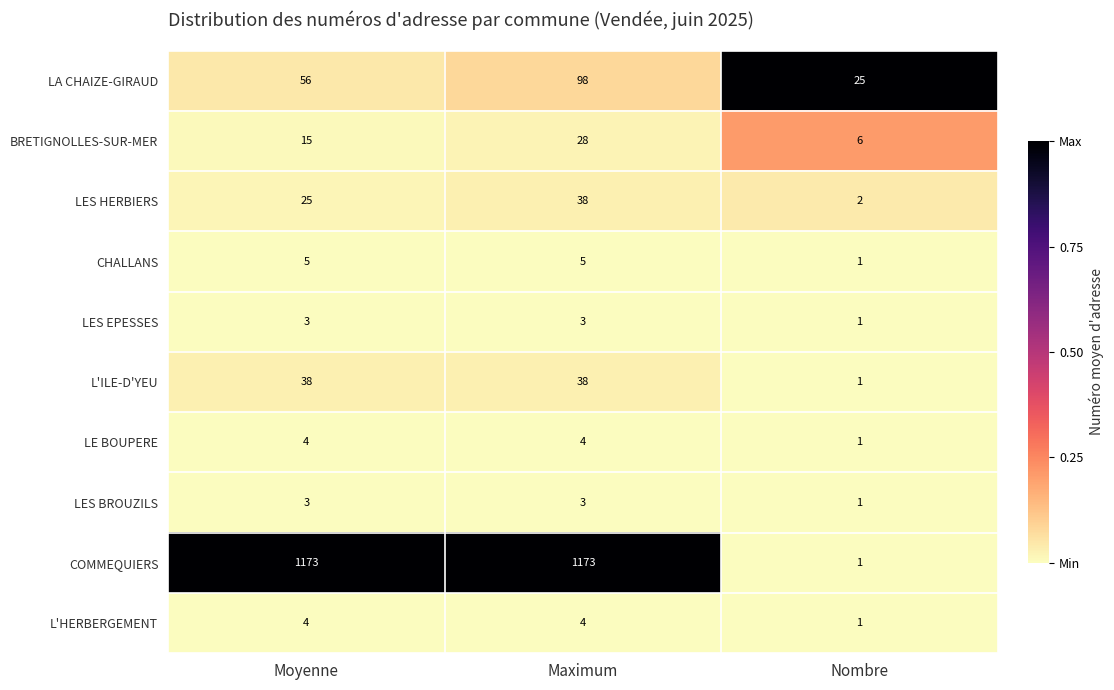

Reading left to right, list all the values displayed in this chart.

LA CHAIZE-GIRAUD: 56	98	25
BRETIGNOLLES-SUR-MER: 15	28	6
LES HERBIERS: 25	38	2
CHALLANS: 5	5	1
LES EPESSES: 3	3	1
L'ILE-D'YEU: 38	38	1
LE BOUPERE: 4	4	1
LES BROUZILS: 3	3	1
COMMEQUIERS: 1173	1173	1
L'HERBERGEMENT: 4	4	1